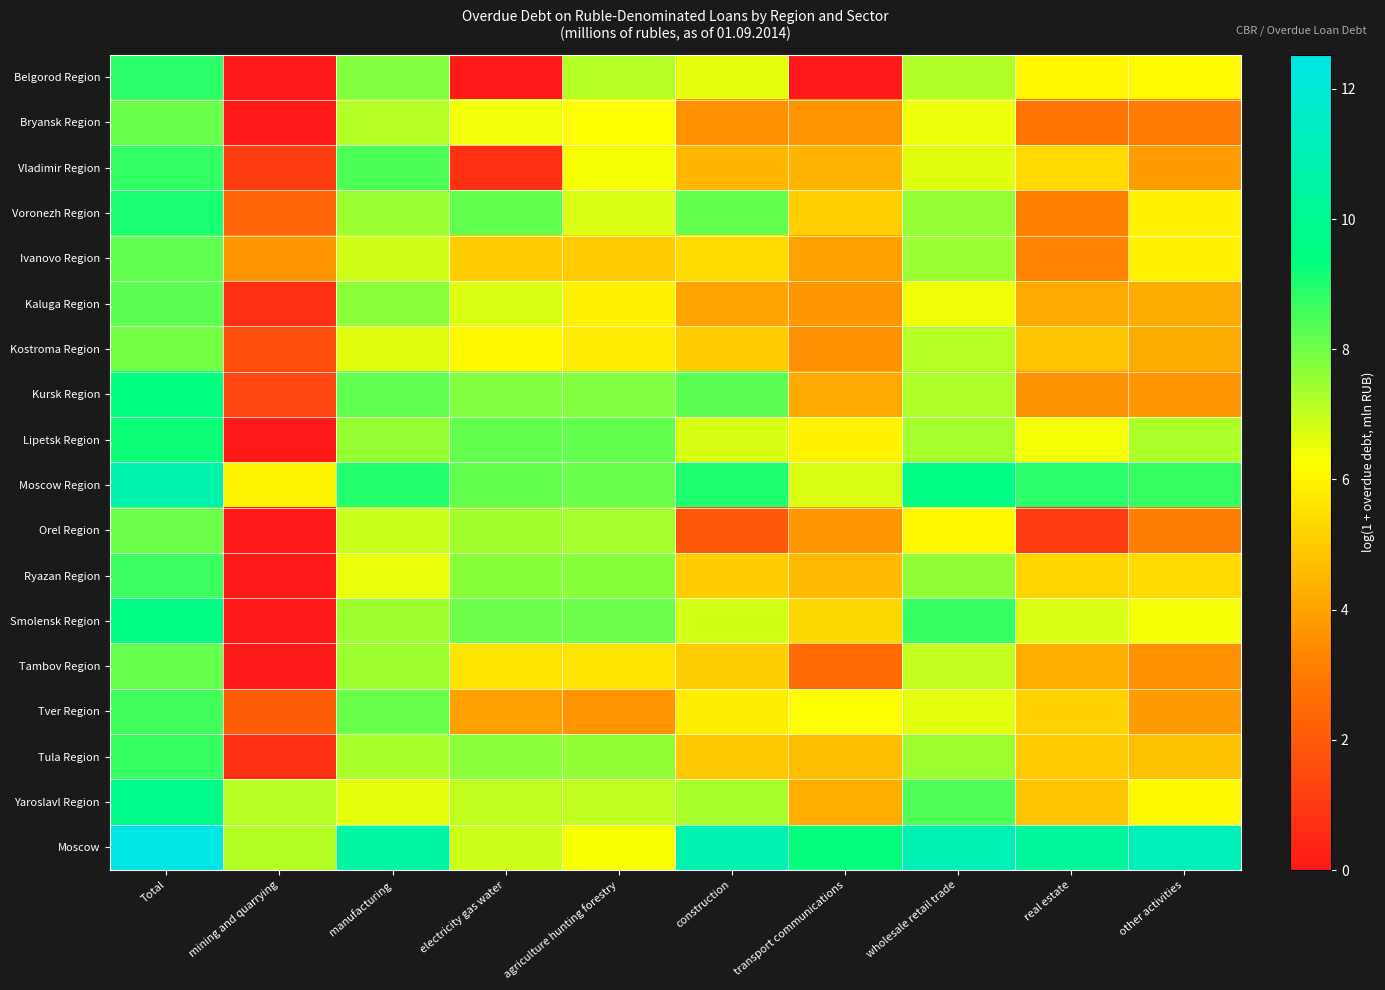

List the series in order of their peak value, highest first.

Moscow, Moscow Region, Yaroslavl Region, Smolensk Region, Kursk Region, Lipetsk Region, Voronezh Region, Belgorod Region, Vladimir Region, Tula Region, Ryazan Region, Tver Region, Kaluga Region, Ivanovo Region, Tambov Region, Bryansk Region, Orel Region, Kostroma Region